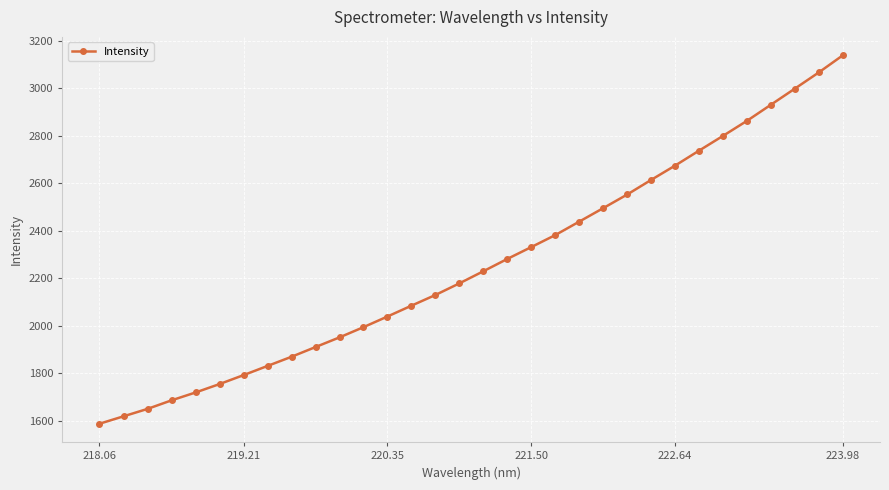

Reading left to right, what are all the values shown in this chart?

1586.8	1618.0	1649.3	1685.3	1718.4	1753.9	1791.5	1830.2	1868.8	1909.8	1950.5	1993.6	2038.4	2084.1	2129.2	2178.1	2229.2	2281.0	2331.0	2381.5	2438.2	2495.0	2552.3	2613.9	2674.1	2737.2	2799.4	2862.7	2930.6	2998.4	3066.7	3138.5